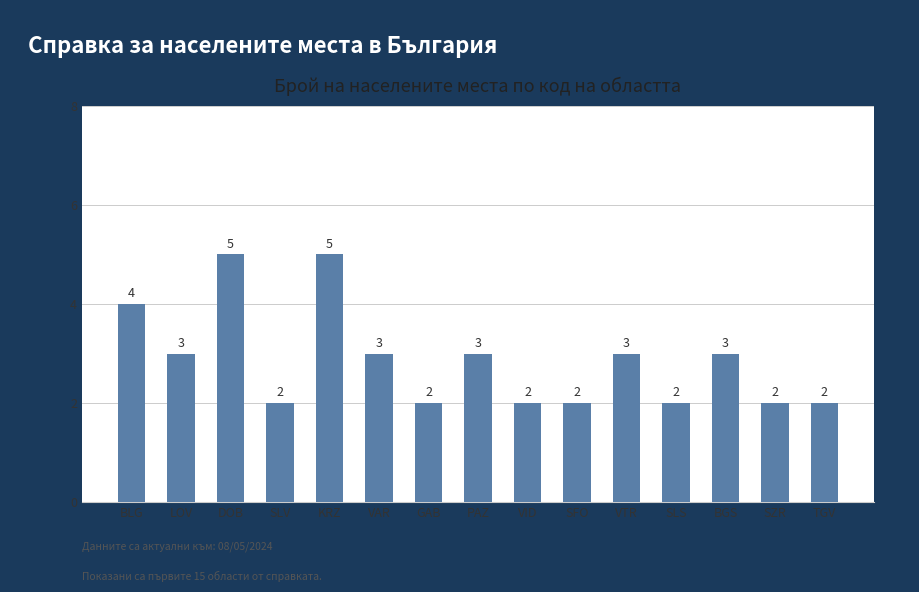

Reading right to left, transcribe all the data shown in this chart.

2	2	3	2	3	2	2	3	2	3	5	2	5	3	4